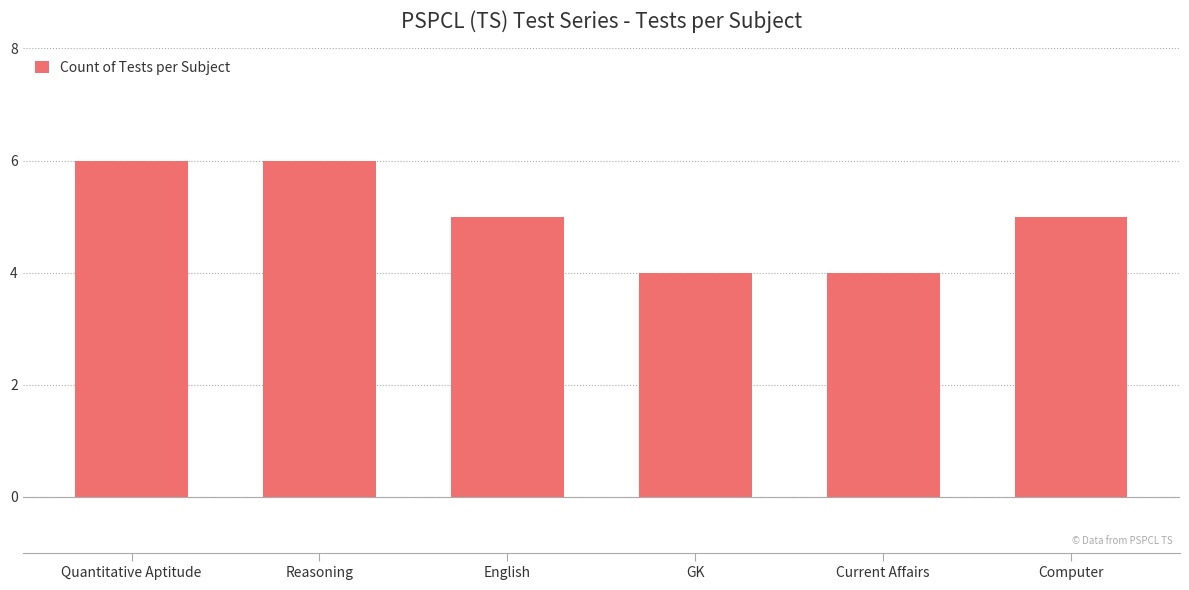

Reading left to right, what are all the values shown in this chart?

Quantitative Aptitude=6	Reasoning=6	English=5	GK=4	Current Affairs=4	Computer=5